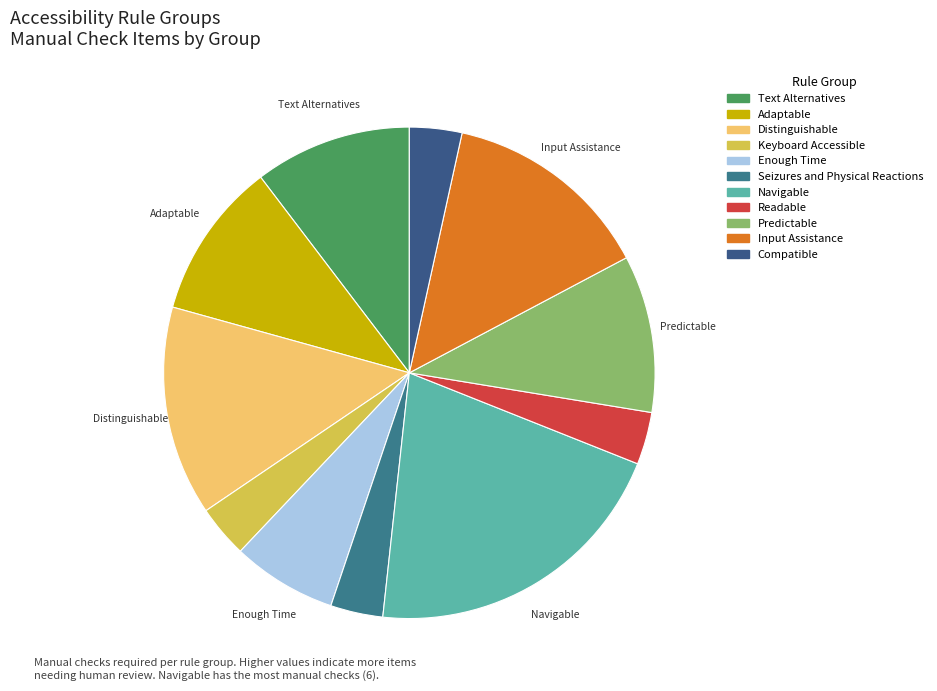

To the nearest percent, what portion does Text Alternatives represent?

10%